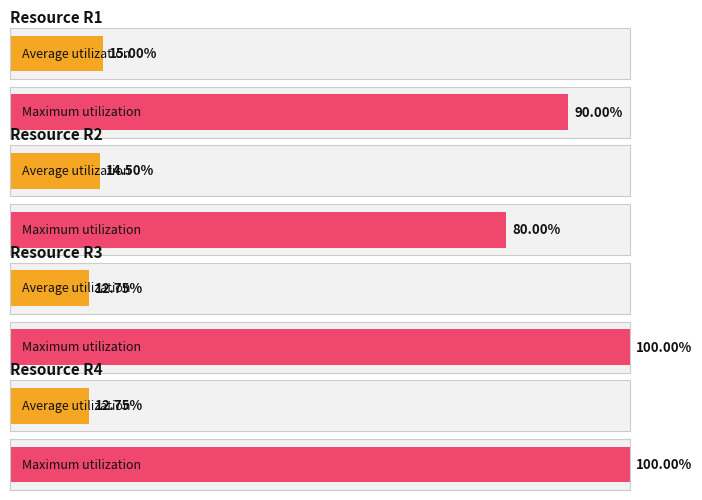

Rank the series by their maximum value, from highest to lowest.

R3, R4, R1, R2